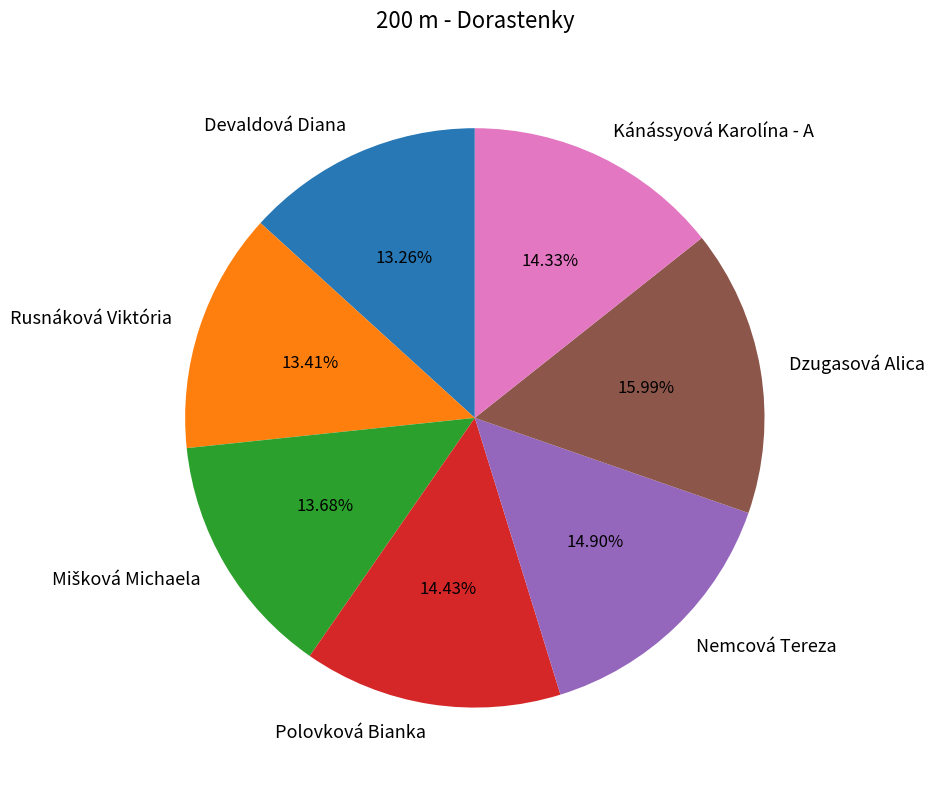

Which slice is the largest?

Dzugasová Alica